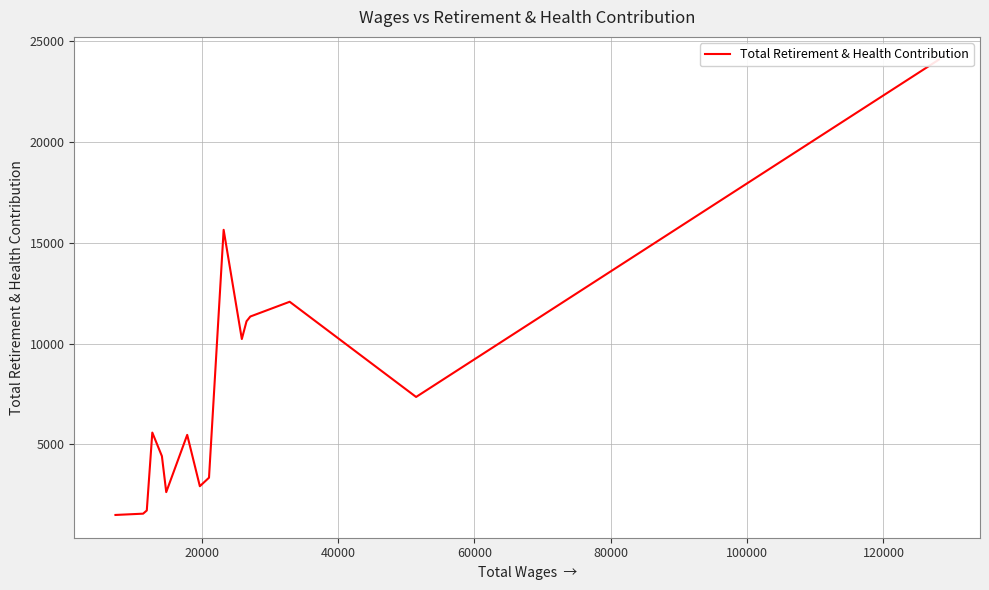

At which label is the value closest to 12797?

40000